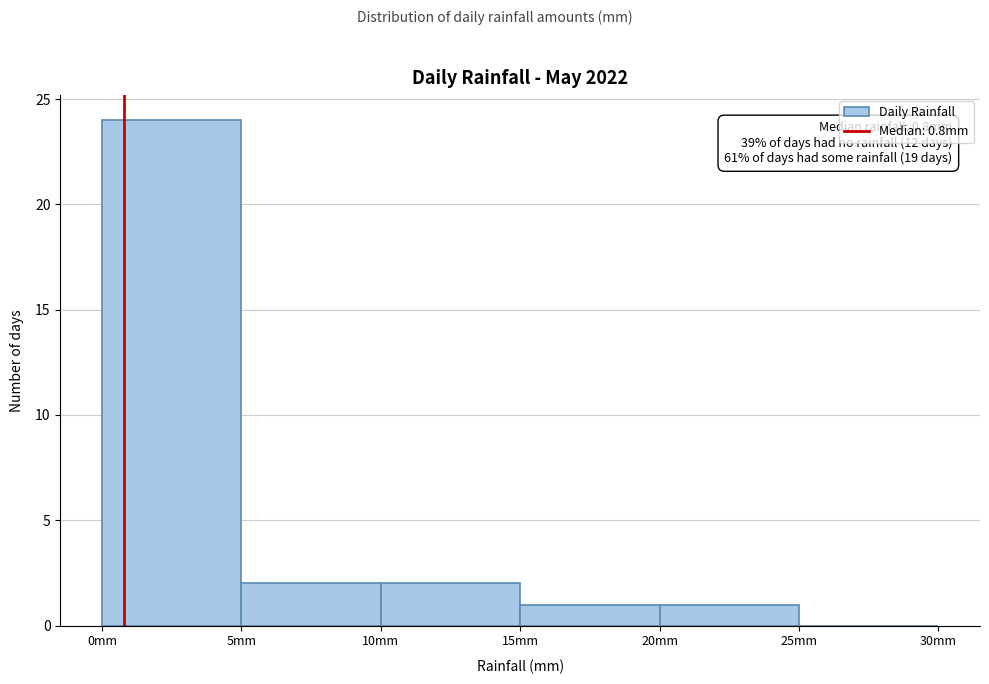

Which range on the x-axis has the tallest bar?

0 to 5